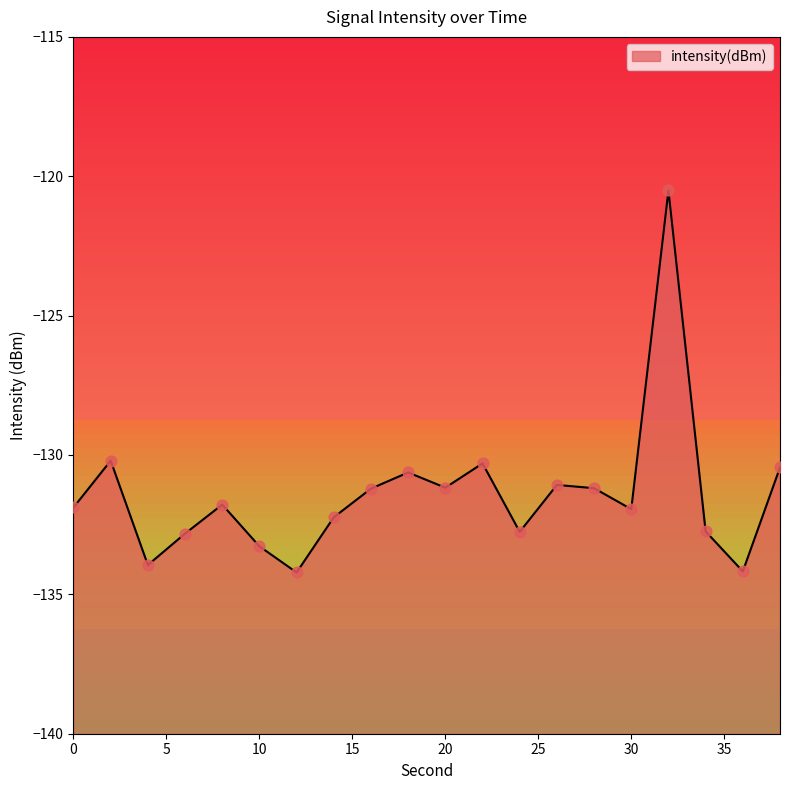

Between 10 and 12, which is larger?

10